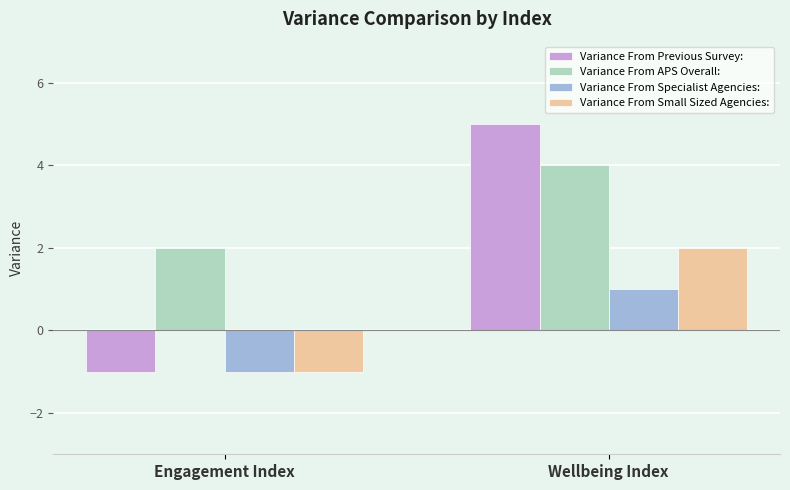

List the labels in order of Variance From Specialist Agencies: value, smallest first.

Engagement Index, Wellbeing Index